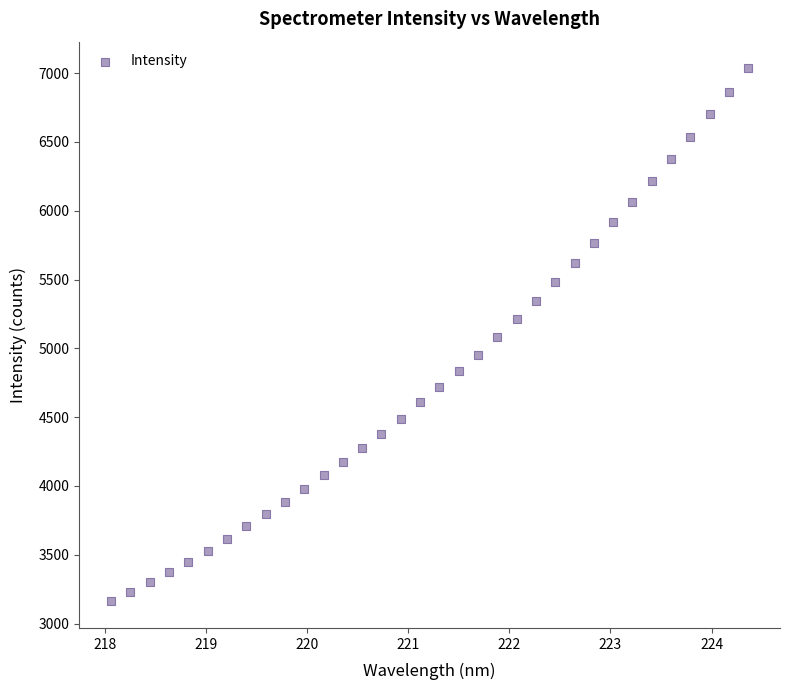

What is the range of Y values (max minus min)?

3873.7